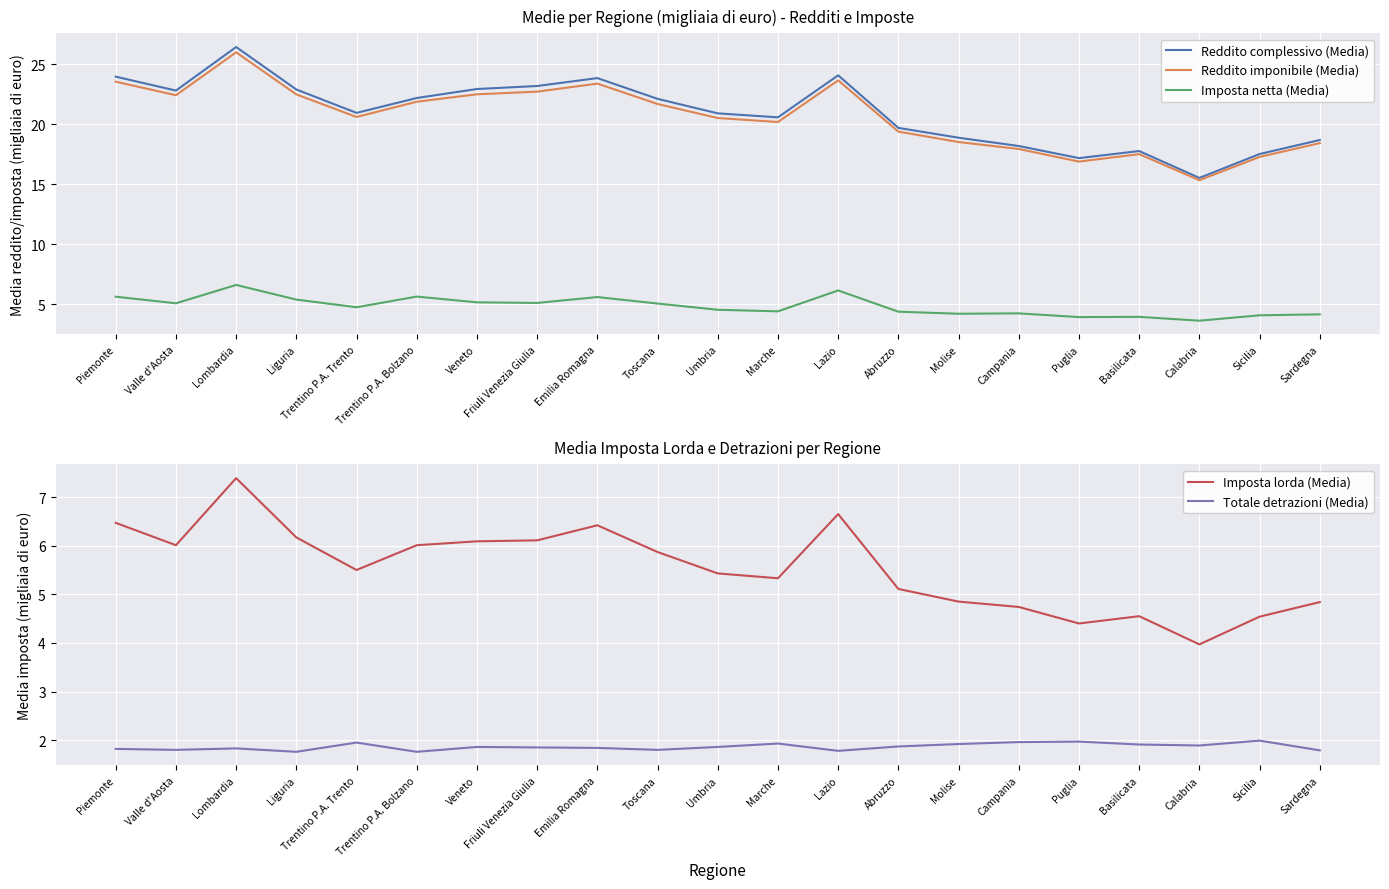

What is the sum of the Imposta netta (Media) values at Toscana and Liguria?

10.4